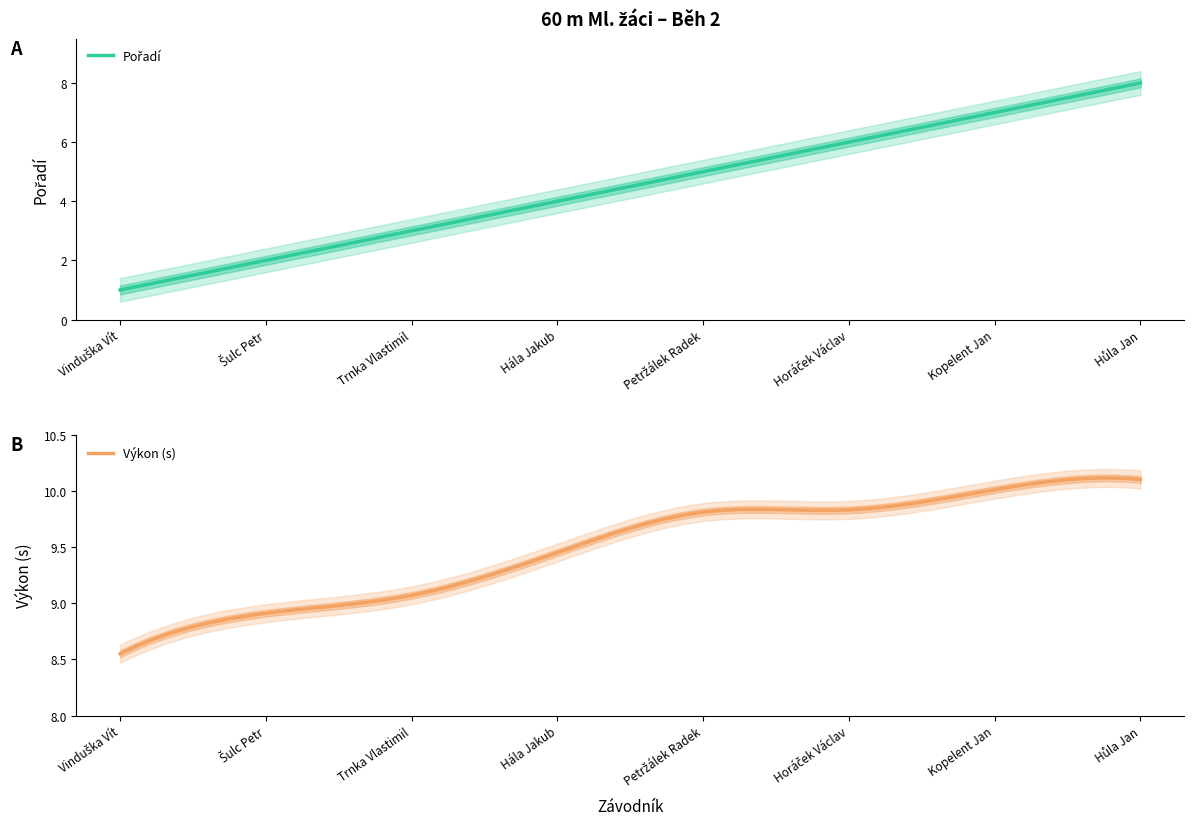

At how many categories does at least one series exceed 6?

8